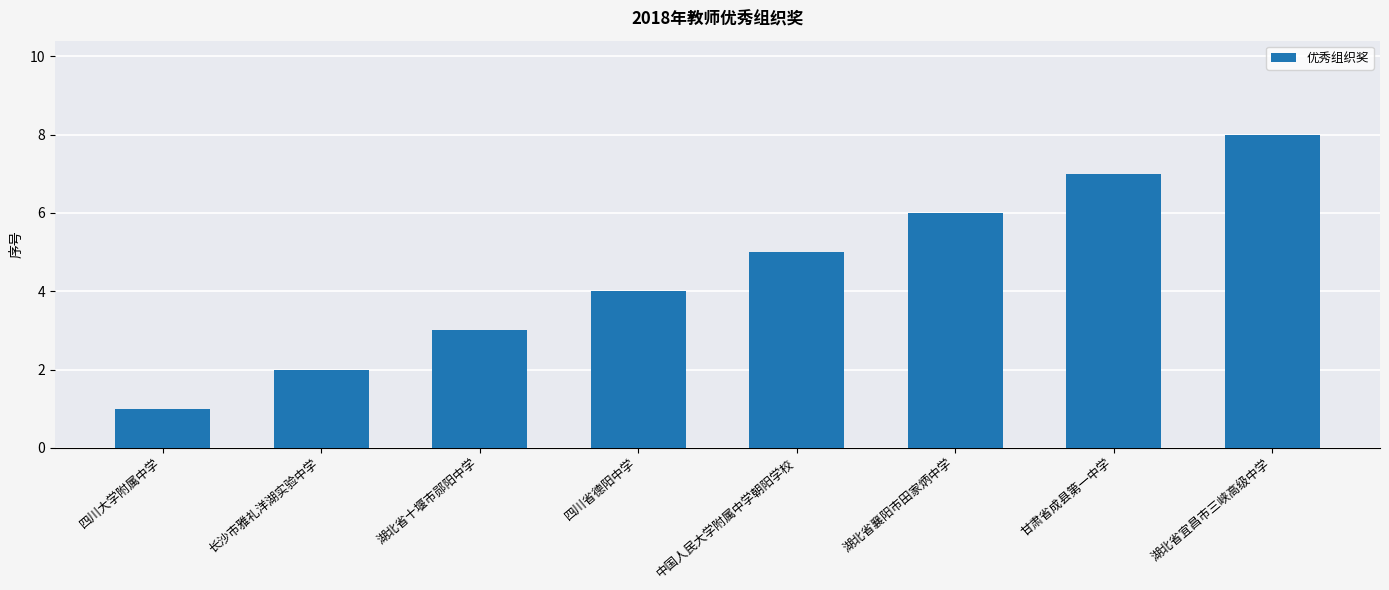

Is it true that the value at 四川省德阳中学 is 6?

False